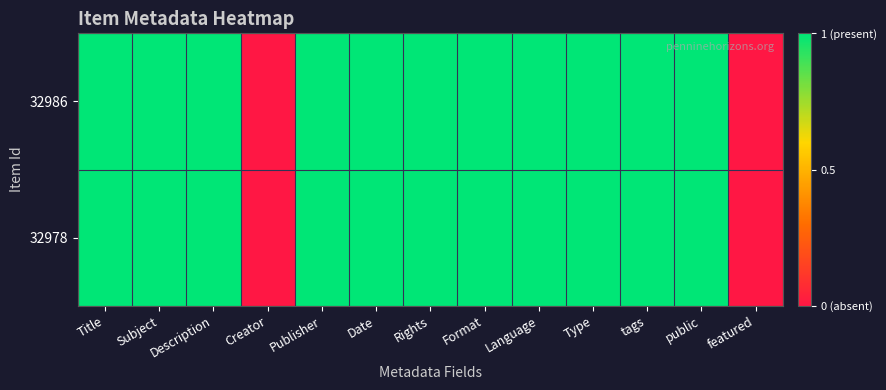

Reading left to right, list all the values displayed in this chart.

32986: Title=1	Subject=1	Description=1	Creator=0	Publisher=1	Date=1	Rights=1	Format=1	Language=1	Type=1	tags=1	public=1	featured=0
32978: Title=1	Subject=1	Description=1	Creator=0	Publisher=1	Date=1	Rights=1	Format=1	Language=1	Type=1	tags=1	public=1	featured=0